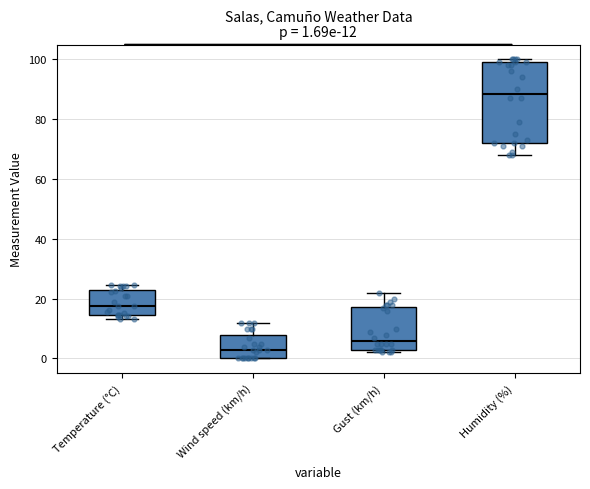

Which box has the highest median line?

Humidity (%)